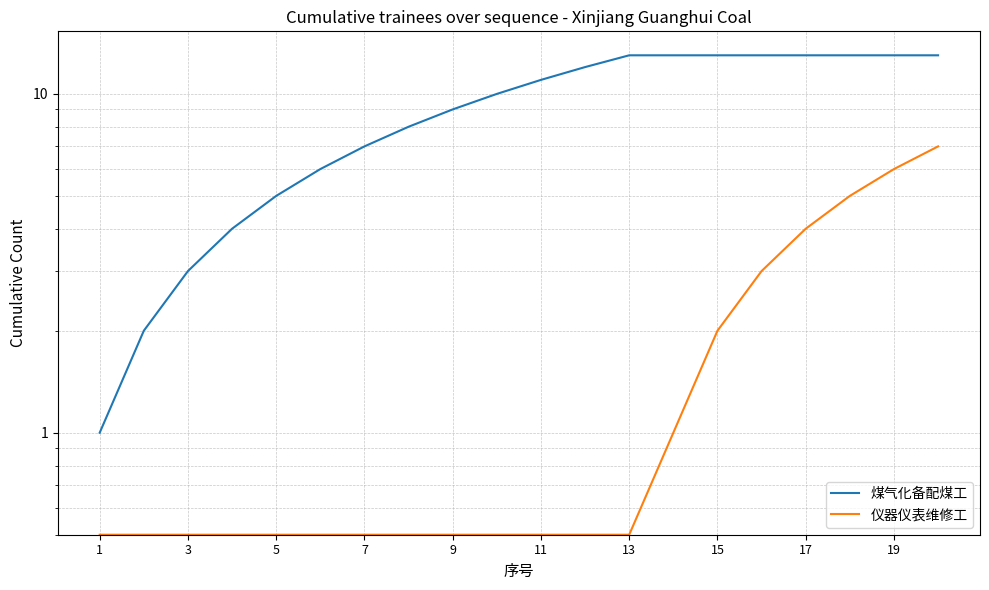

What are all the series names shown in the legend?

煤气化备配煤工, 仪器仪表维修工